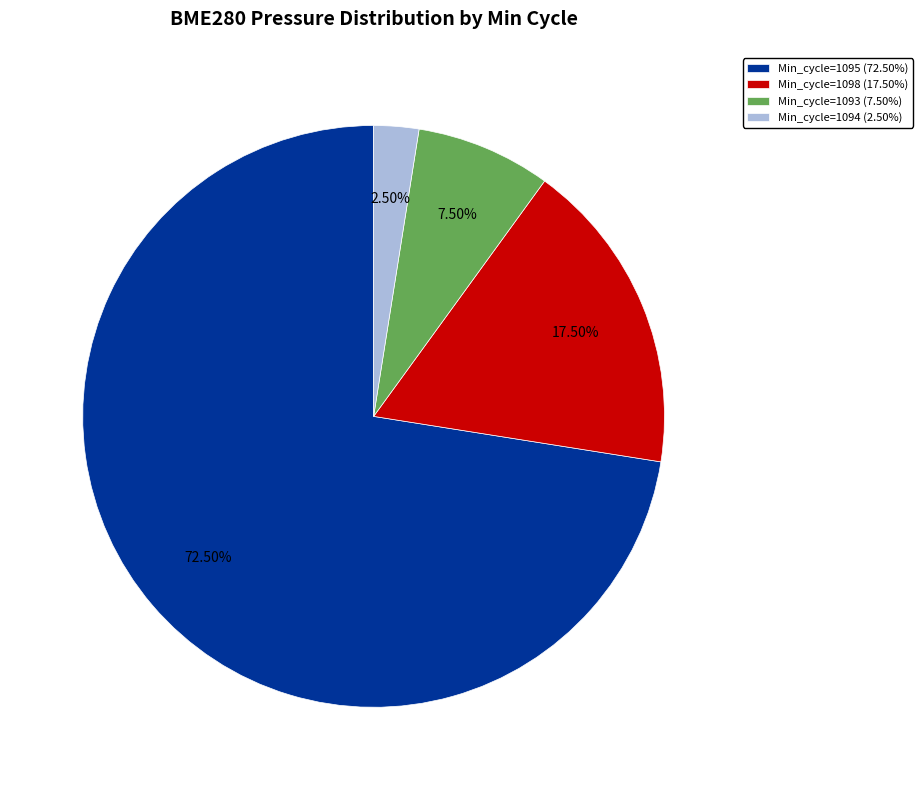

How many segments does this pie chart have?

4